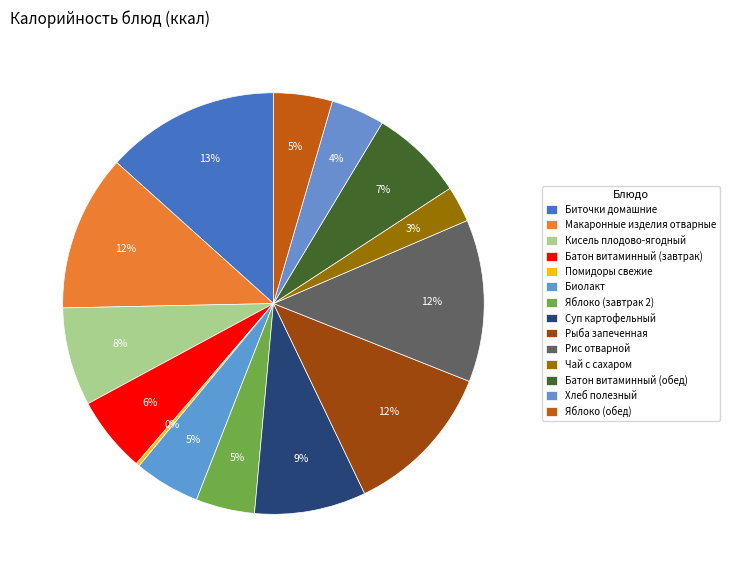

Approximately how many times larger is the value at Рис отварной compared to Чай с сахаром?

4.5